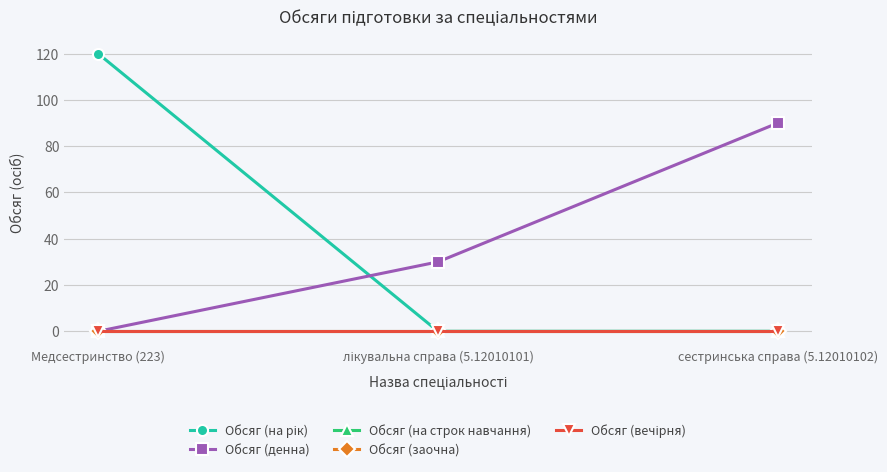

At Медсестринство (223), list the series in order from smallest to largest.

Обсяг (денна), Обсяг (на строк навчання), Обсяг (заочна), Обсяг (вечірня), Обсяг (на рік)